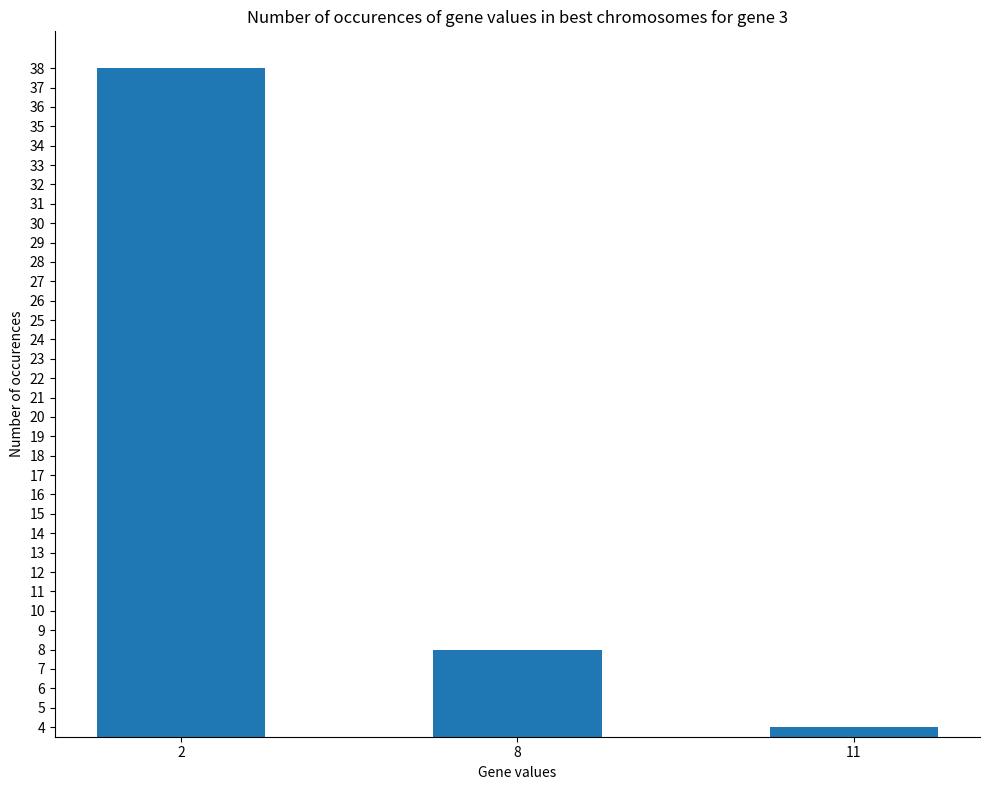

What value does the data have at 8, to the nearest 5?

10